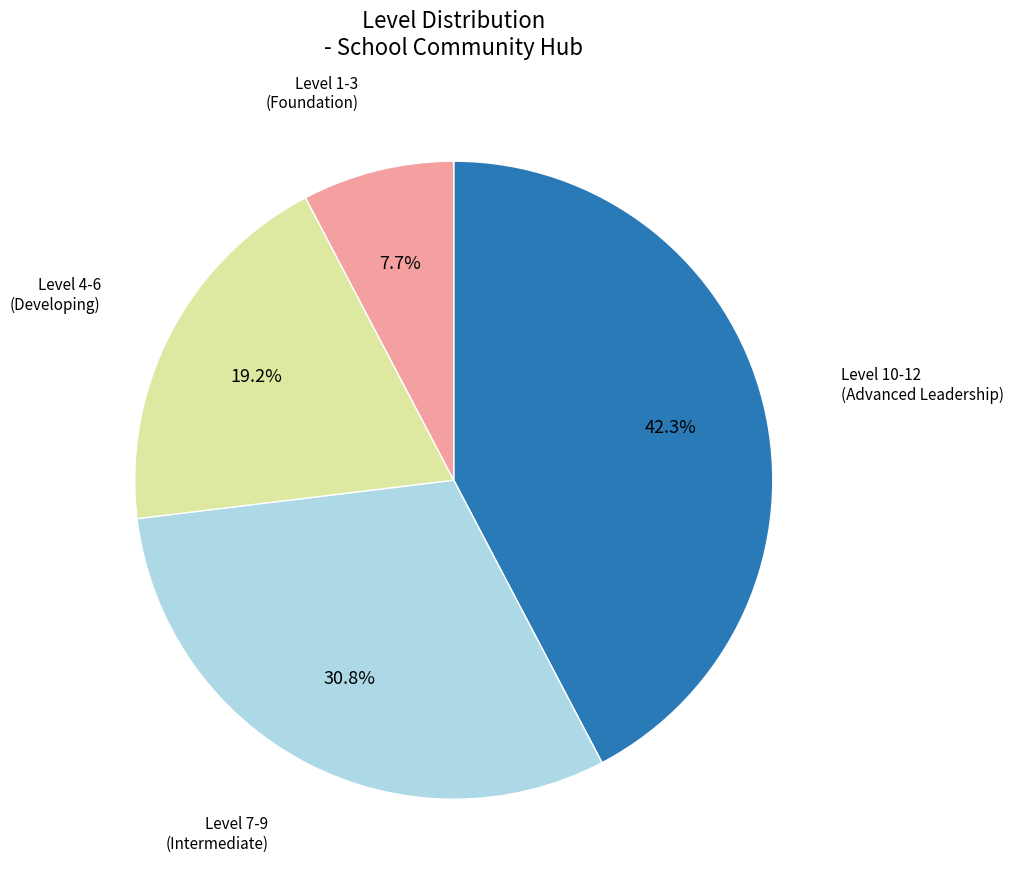

How many slices are in this pie chart?

4